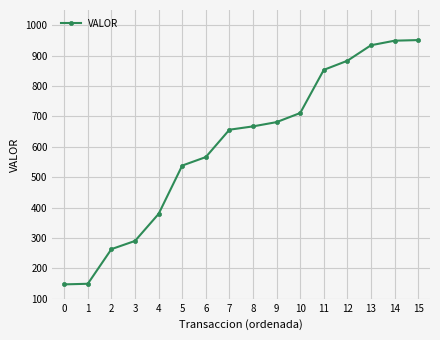

What value does the data have at 3?

290